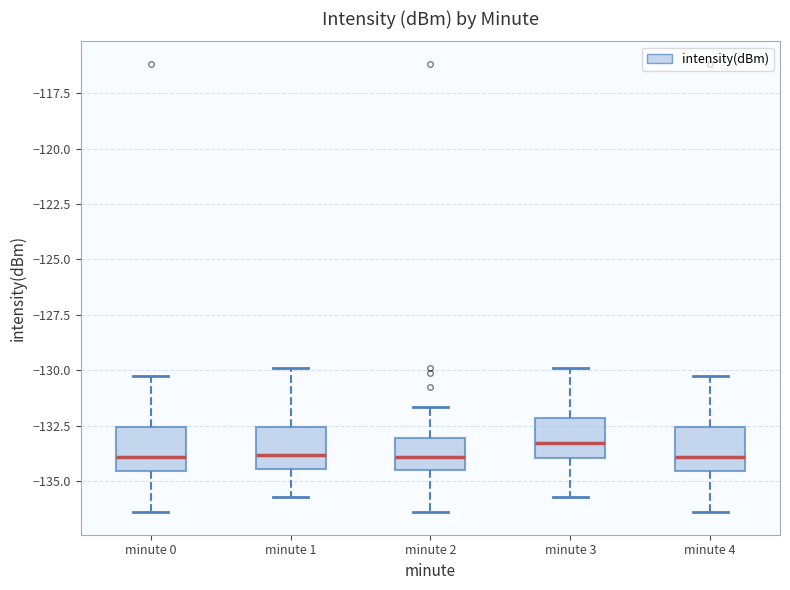

Reading left to right, transcribe this box plot: for each box, give where its median line is, the range the box spans, and where its two whiskers end, as read against the y-axis. The values are not printed on the chart, so give them approximately, as read against the axis.

minute 0: median -134.0, box -134.5 to -132.5, whiskers -136.5 to -130.5
minute 1: median -134.0, box -134.5 to -132.5, whiskers -135.5 to -130.0
minute 2: median -134.0, box -134.5 to -133.0, whiskers -136.5 to -131.5
minute 3: median -133.5, box -134.0 to -132.0, whiskers -135.5 to -130.0
minute 4: median -134.0, box -134.5 to -132.5, whiskers -136.5 to -130.5